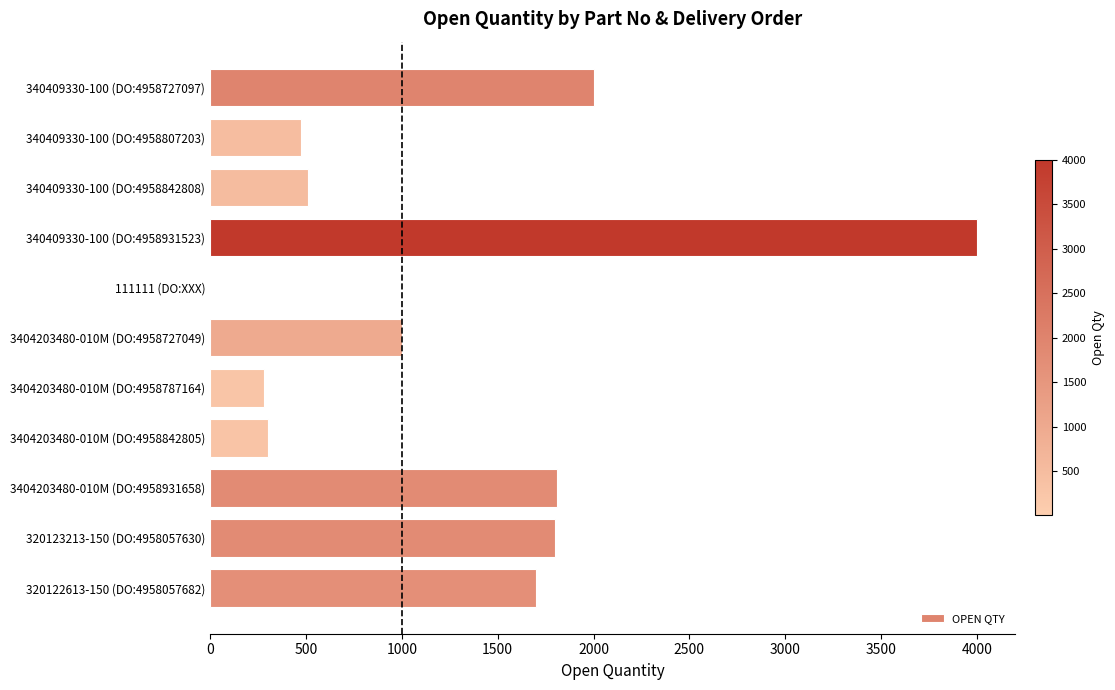

What value does the data have at 340409330-100 (DO:4958842808)?

510